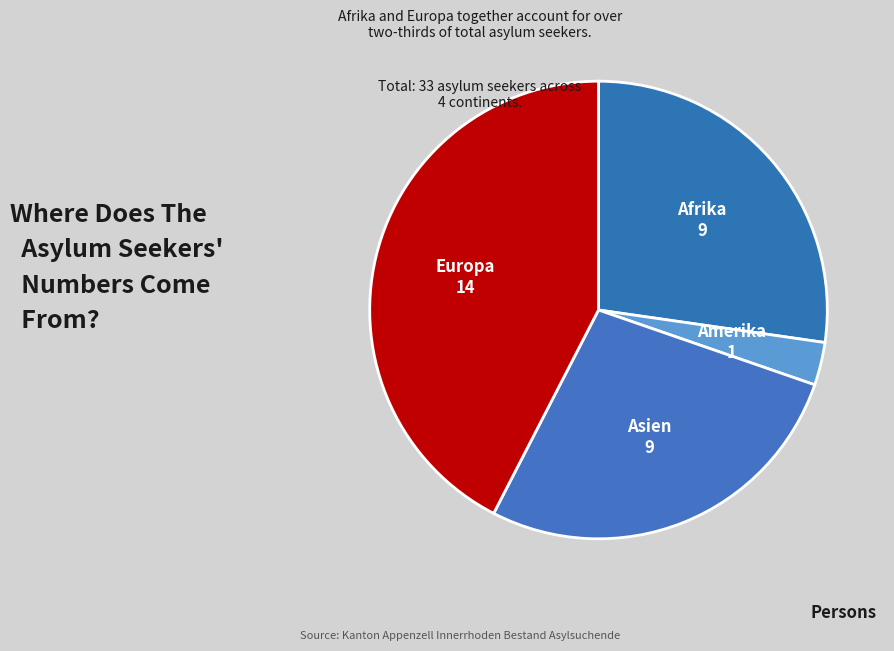

Is it true that Afrika is 18% of the pie?

False